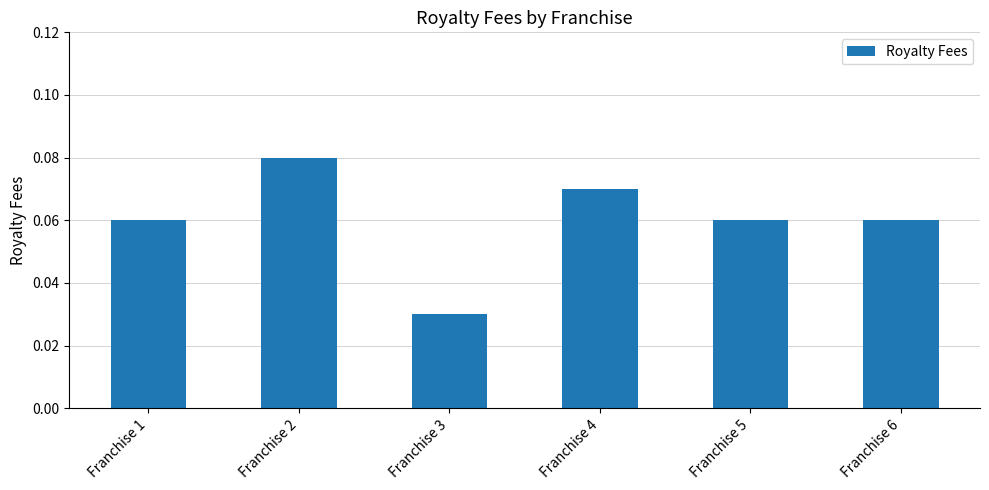

What is the sum of all values?

0.4